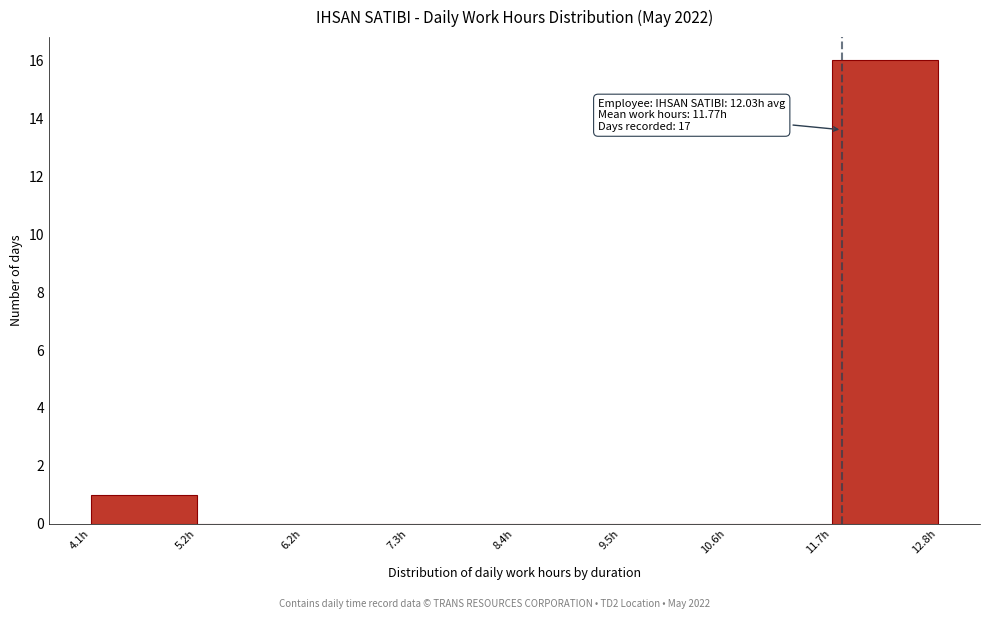

Over which range of the x-axis is the bar tallest?

11.6 to 12.8